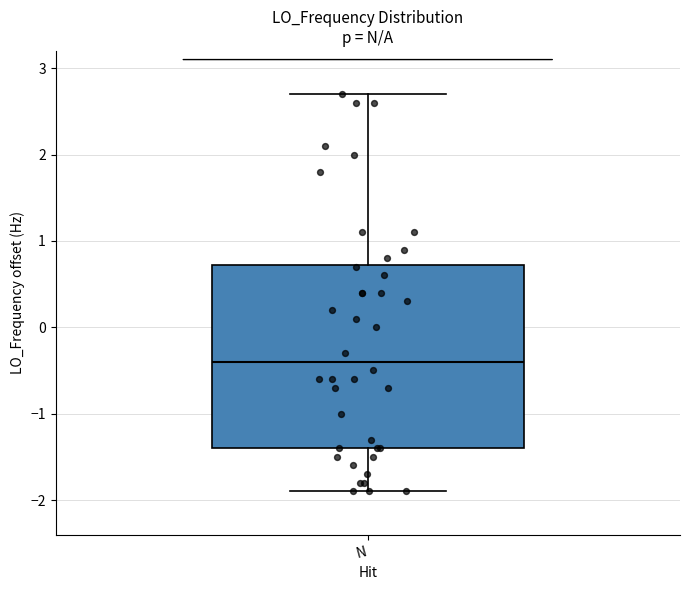

Transcribe this box plot: give where the median line is, the range the box spans, and where the two whiskers end, as read against the y-axis. The values are not printed on the chart, so give them approximately, as read against the axis.

median -0.4, box -1.4 to 0.7, whiskers -1.9 to 2.7